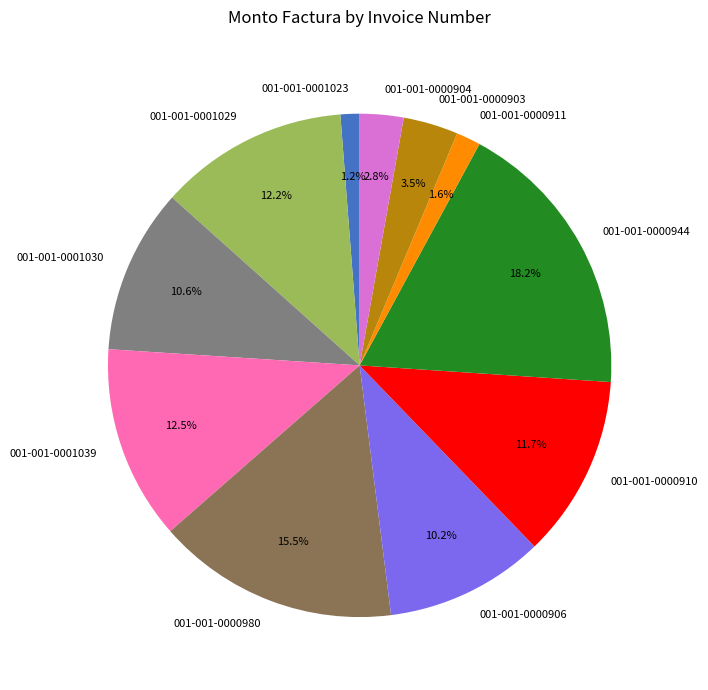

What is the largest slice in the pie chart?

001-001-0000944